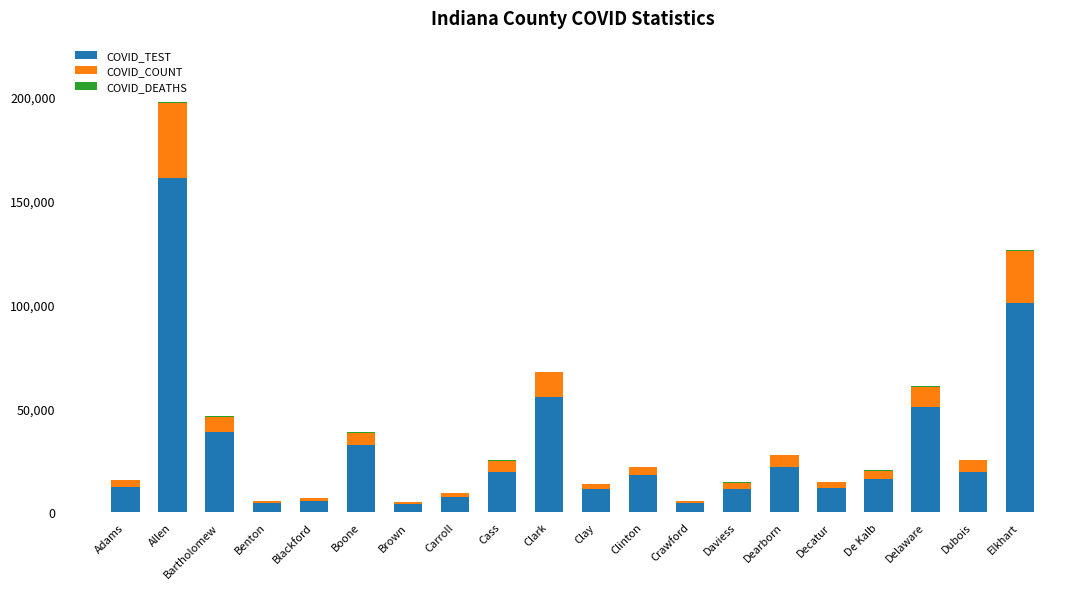

At which category is the sum across all series the highest?

Allen